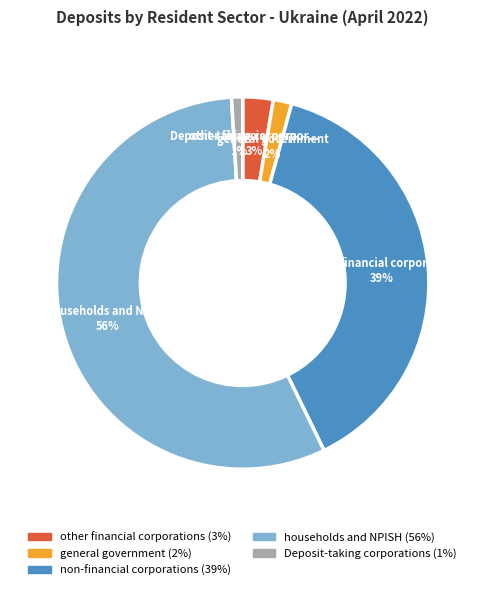

Between other financial corporations and households and NPISH, which is larger?

households and NPISH